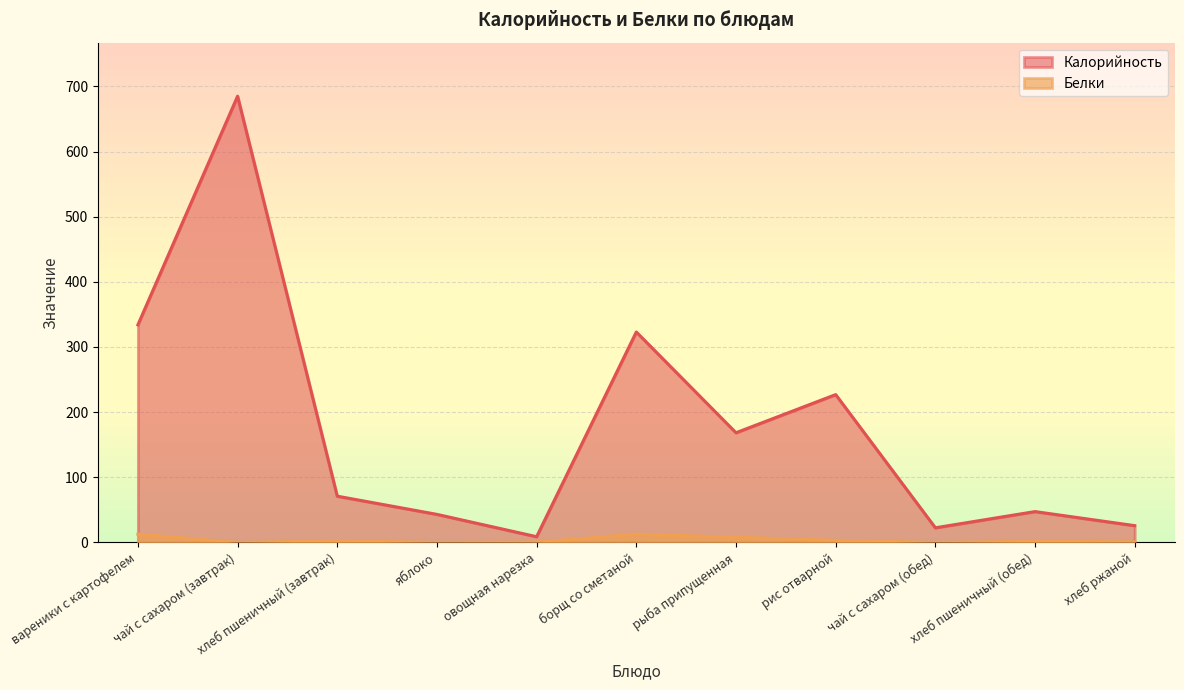

Rank the series by their maximum value, from lowest to highest.

Белки, Калорийность